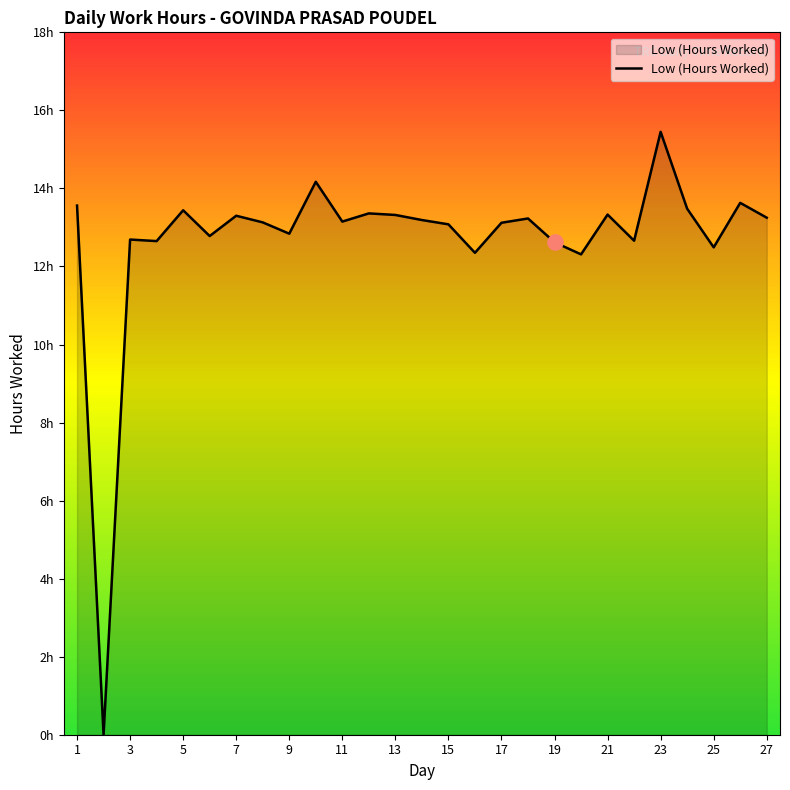

Is this an area chart (filled region under the line)?

Yes